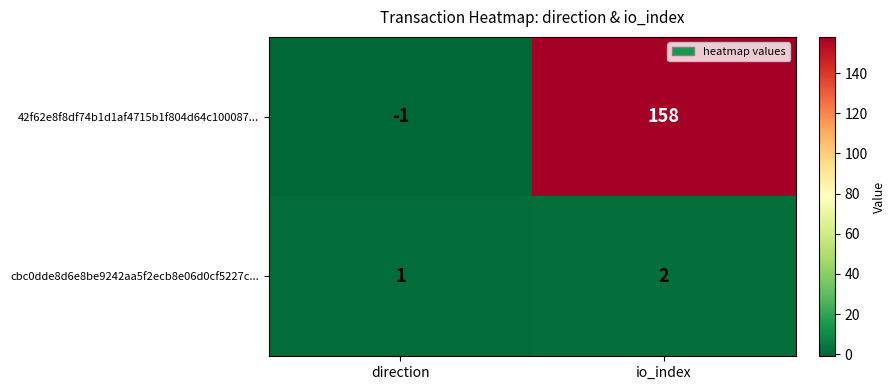

Reading right to left, what are all the values shown in this chart?

42f62e8f8df74b1d1af4715b1f804d64c100087...: io_index=158	direction=-1
cbc0dde8d6e8be9242aa5f2ecb8e06d0cf5227c...: io_index=2	direction=1